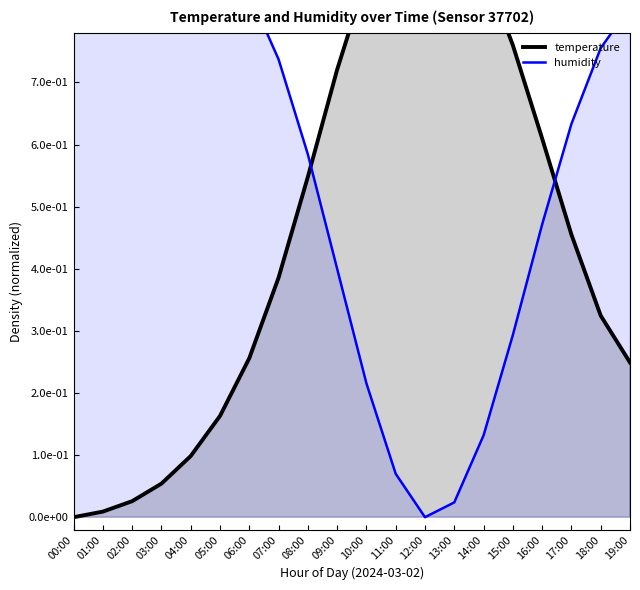

The temperature series shows 0.3 at 14:00. True or false?

False